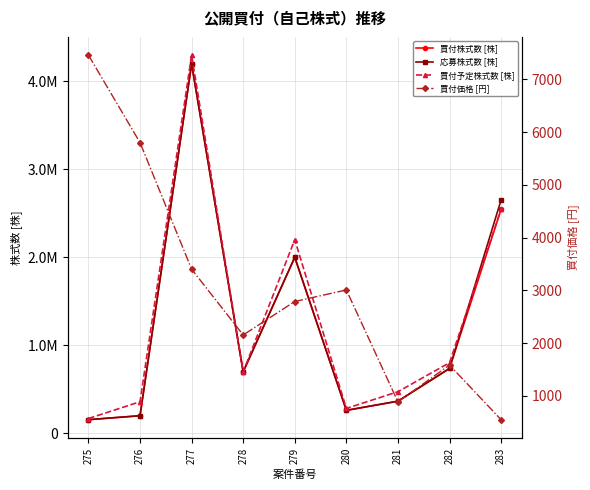

Rank the categories by 応募株式数 [株] value from lowest to highest.

275, 276, 280, 281, 278, 282, 279, 283, 277